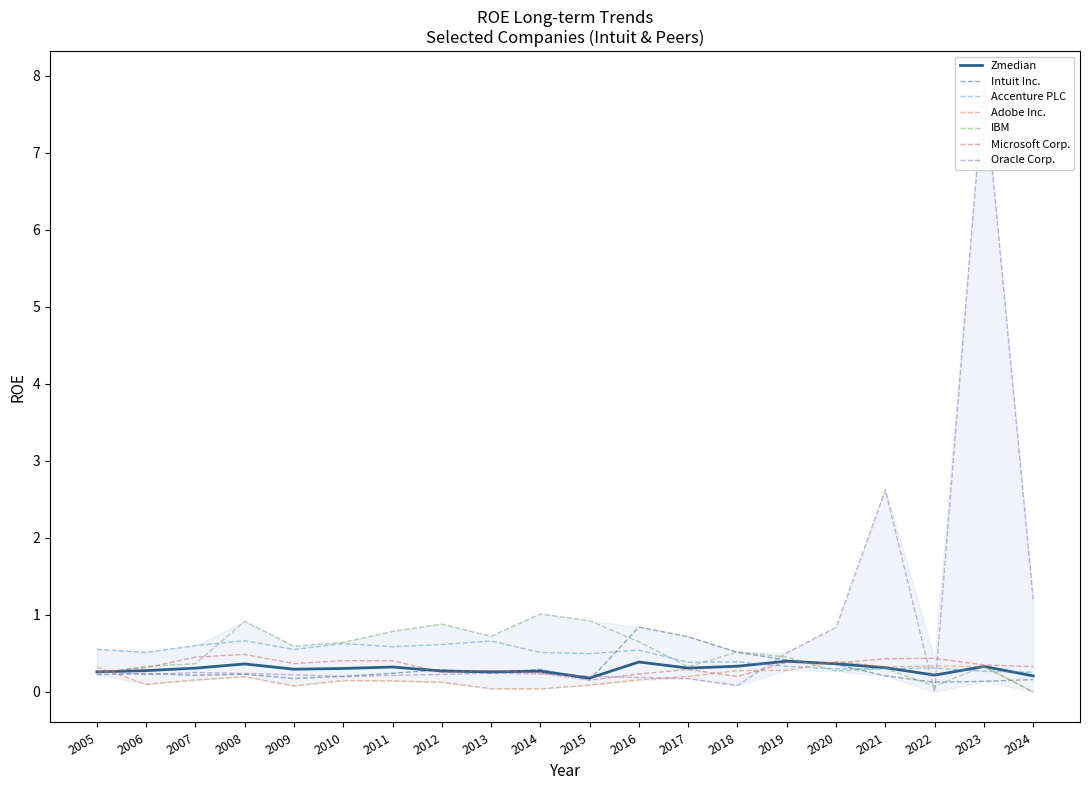

What is the total value across all series at 2022?

1.3